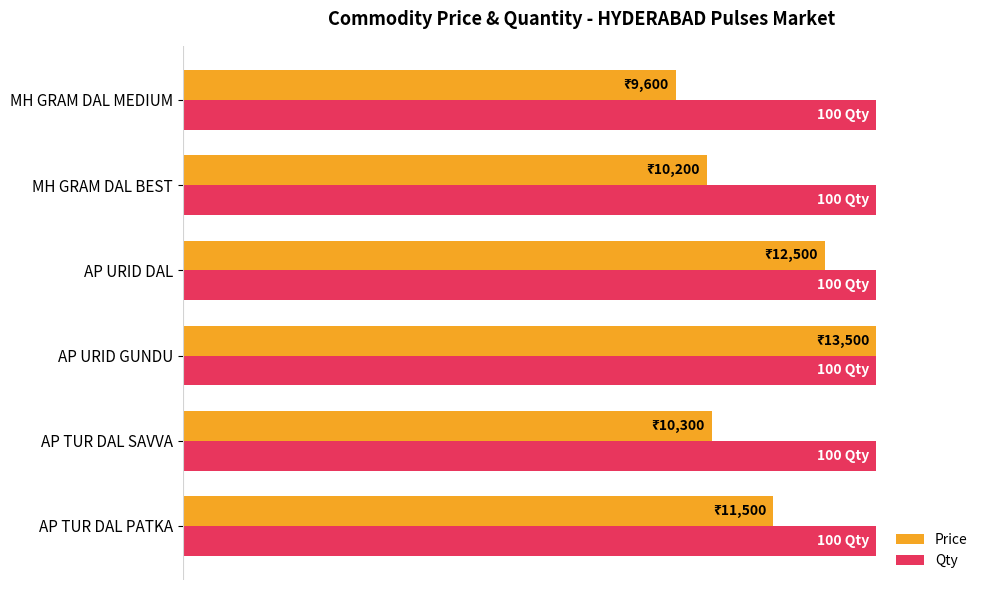

What are all the series names shown in the legend?

Price, Qty